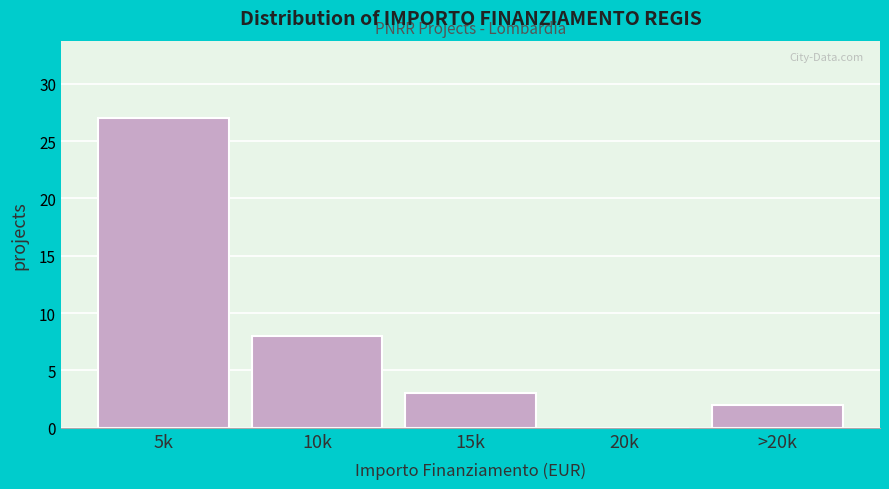

At which label is the value closest to 13?

10k